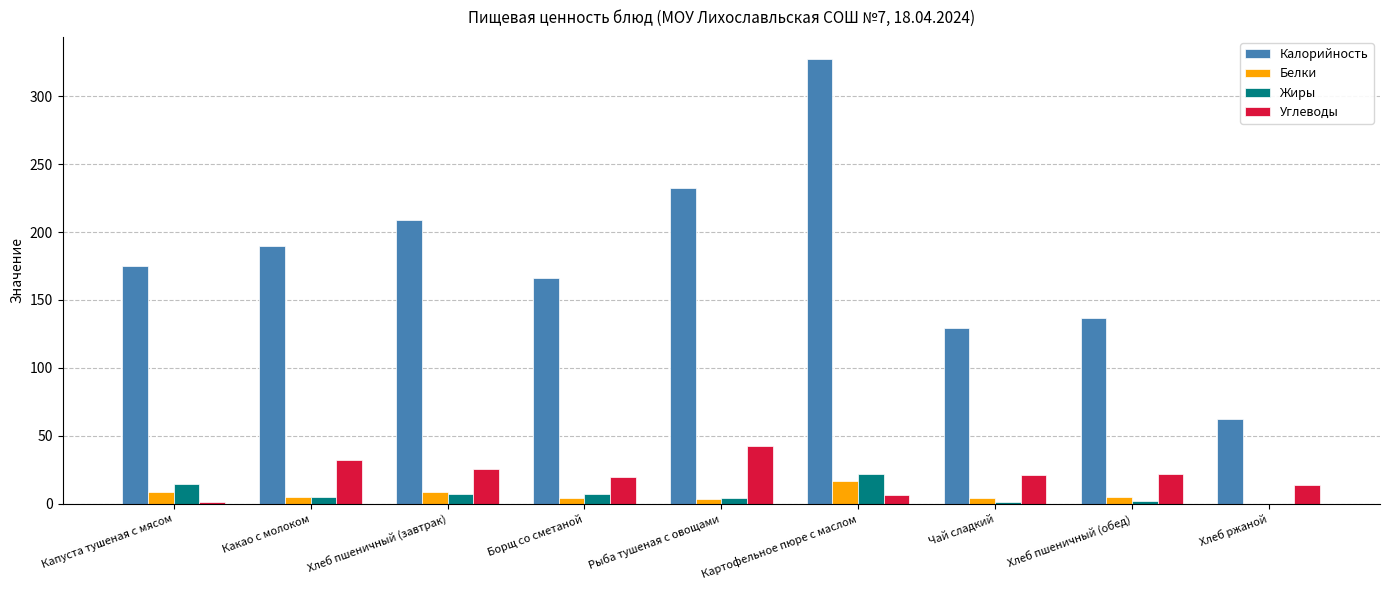

What is the total value across all series at Хлеб ржаной?

77.0